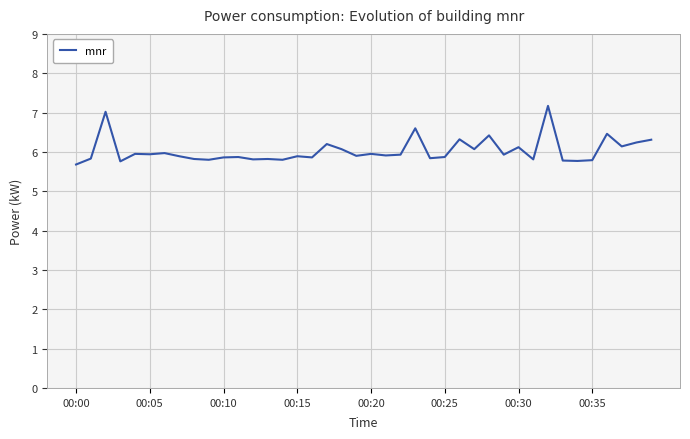

What is the sum of all values?

241.2